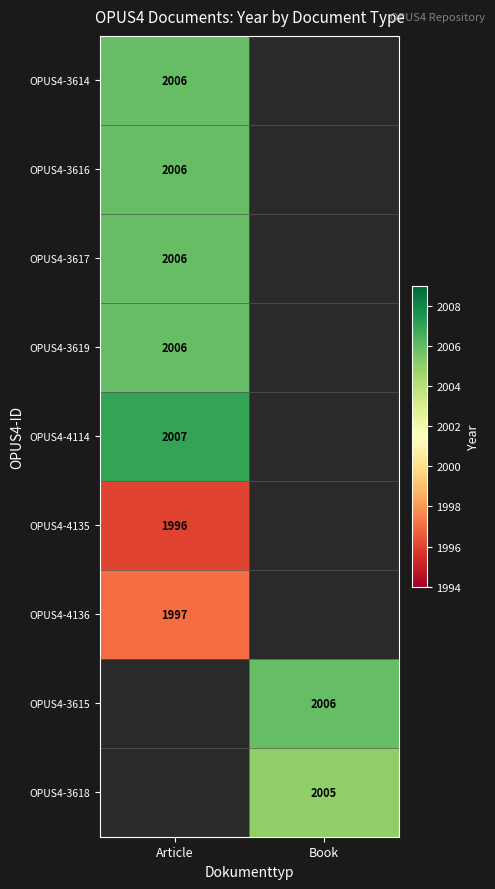

True or false: OPUS4-3614 has a value of 2671 at Article.

False